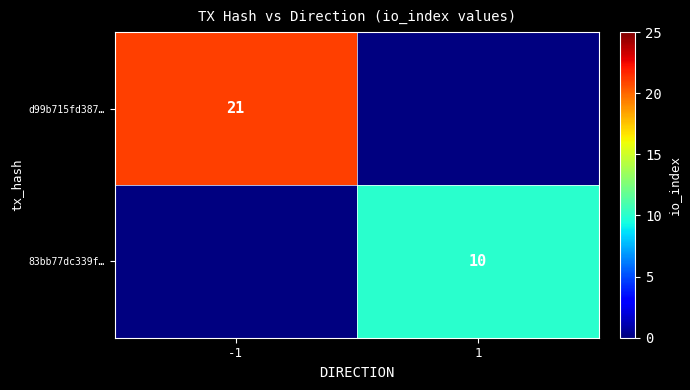

The d99b715fd387… series shows 13.0 at -1. True or false?

False